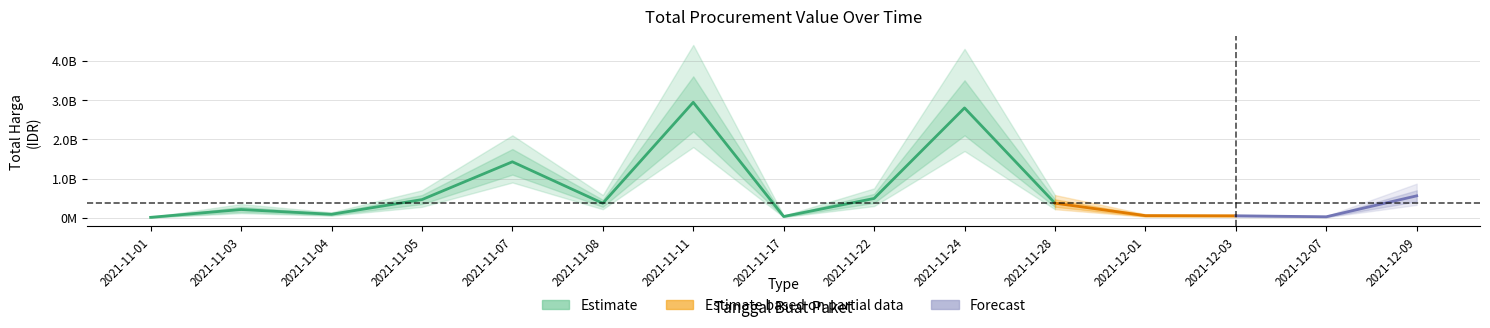

At which category does the data reach its first local valley?

2021-11-04